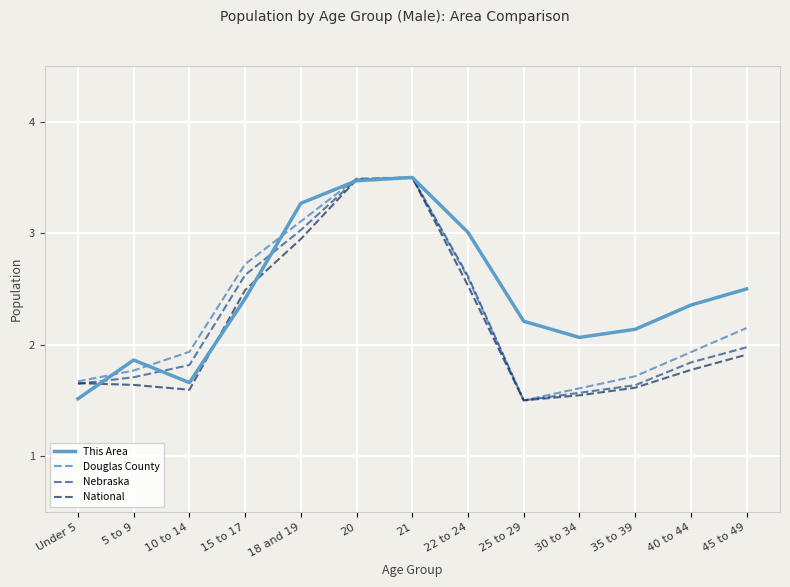

True or false: This Area has a value of 4.0 at 25 to 29.

False